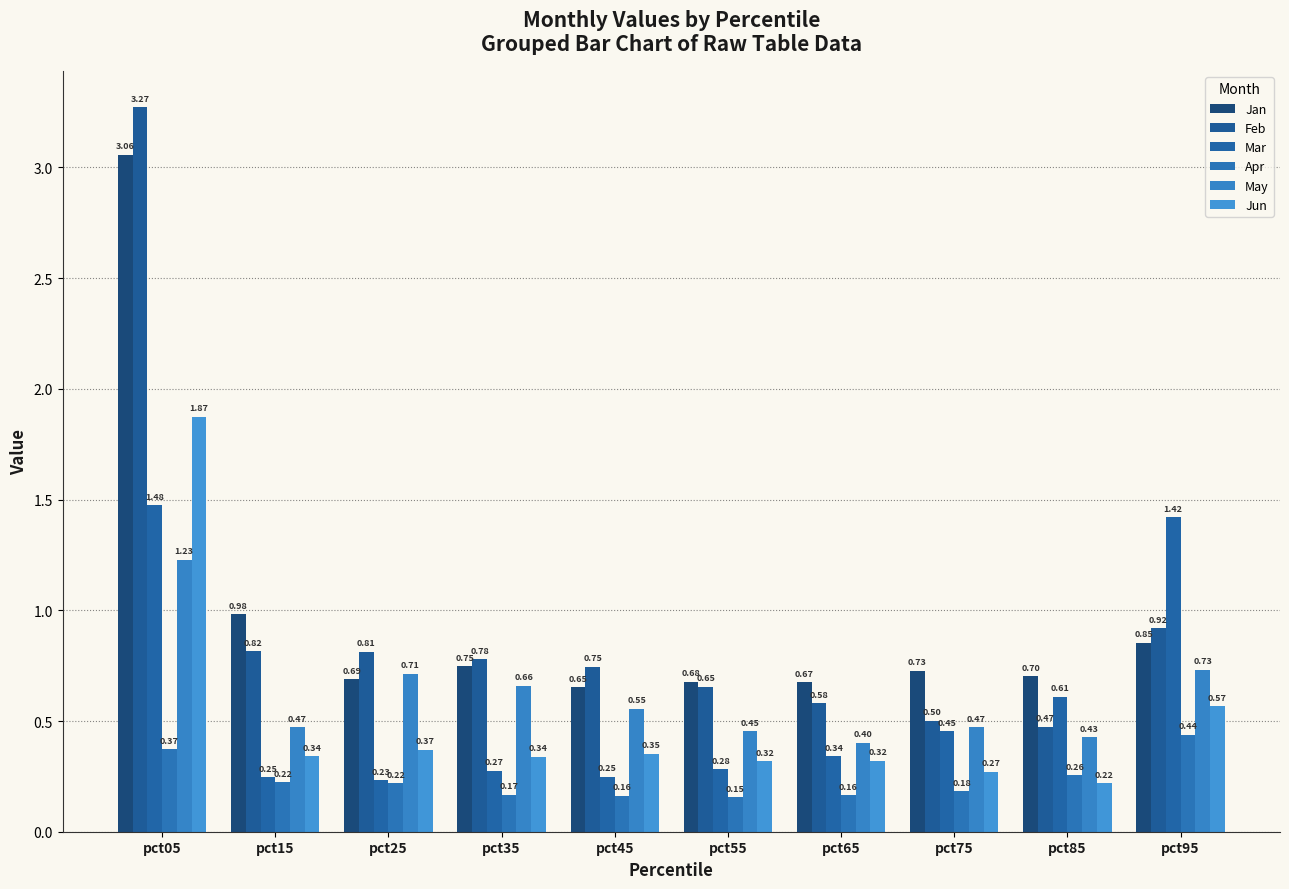

Which category has the lowest value in the Mar series?

pct25